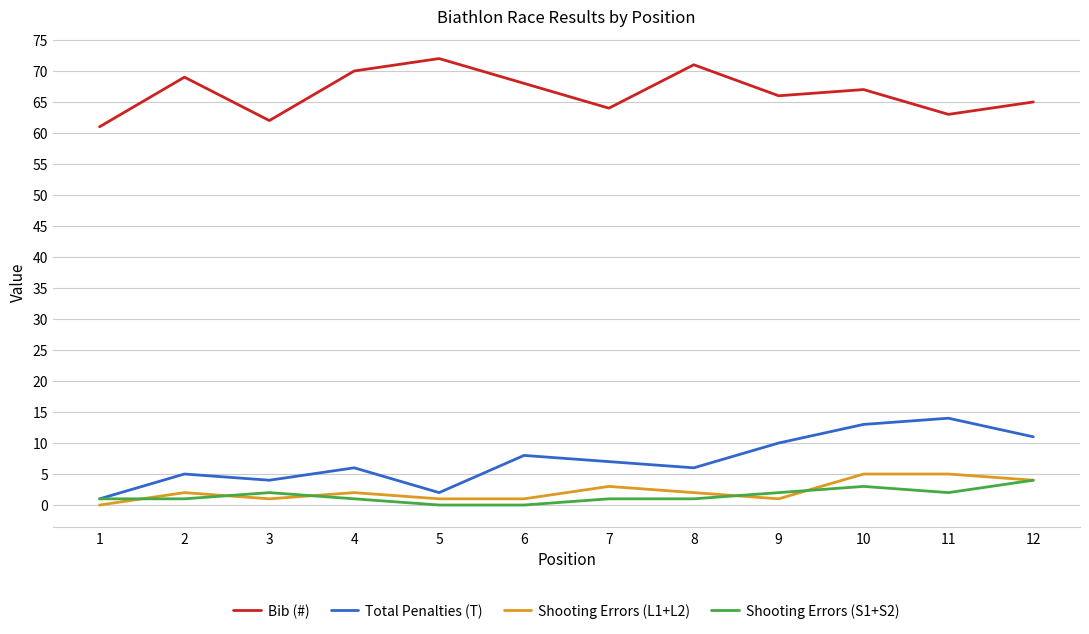

The value of Total Penalties (T) at 7 is 11. True or false?

False